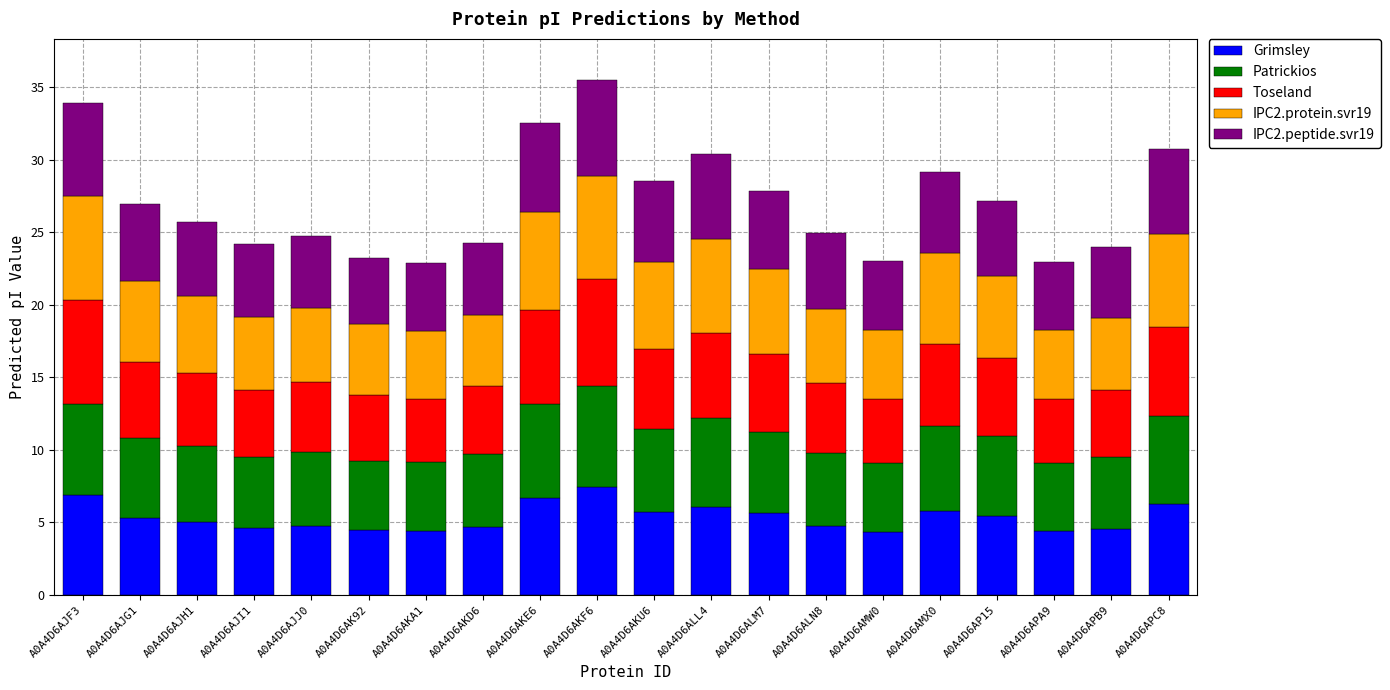

What are all the series names shown in the legend?

Grimsley, Patrickios, Toseland, IPC2.protein.svr19, IPC2.peptide.svr19